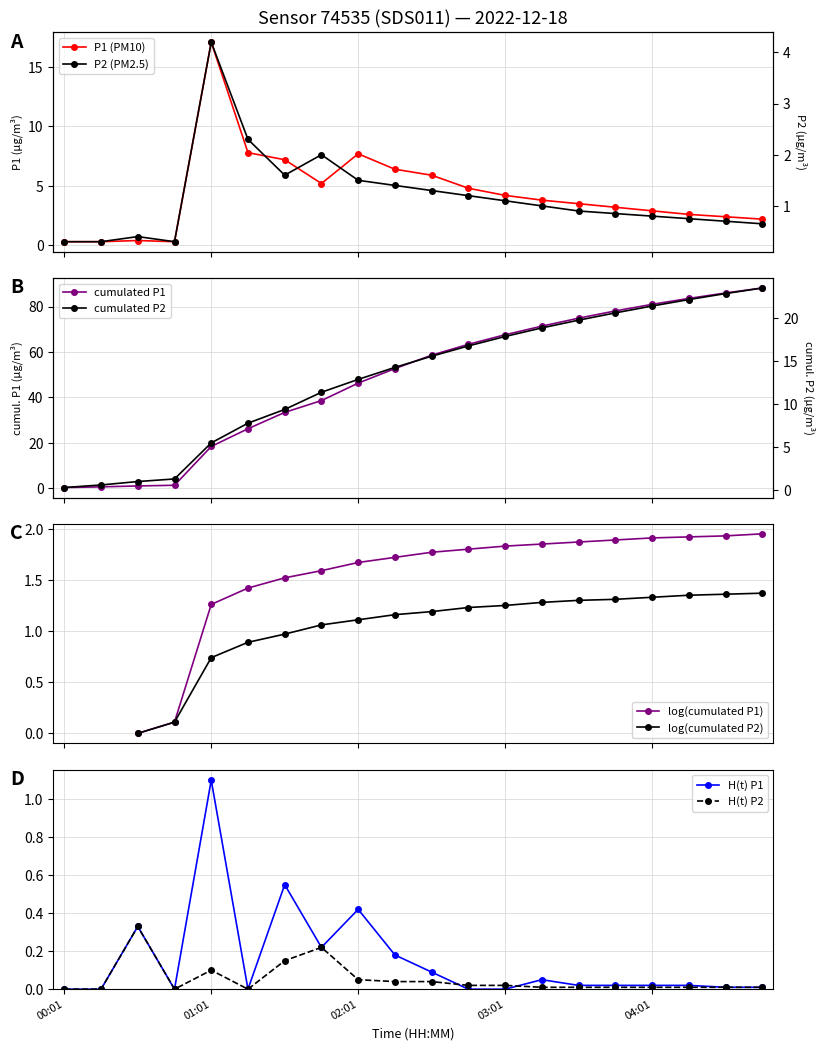

Between 00:46 and 02:01, which series saw the biggest shift?

P1